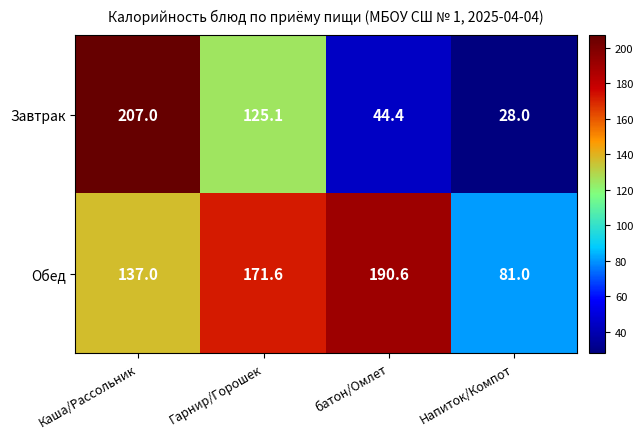

Rank the categories by Завтрак value from lowest to highest.

Напиток/Компот, батон/Омлет, Гарнир/Горошек, Каша/Рассольник